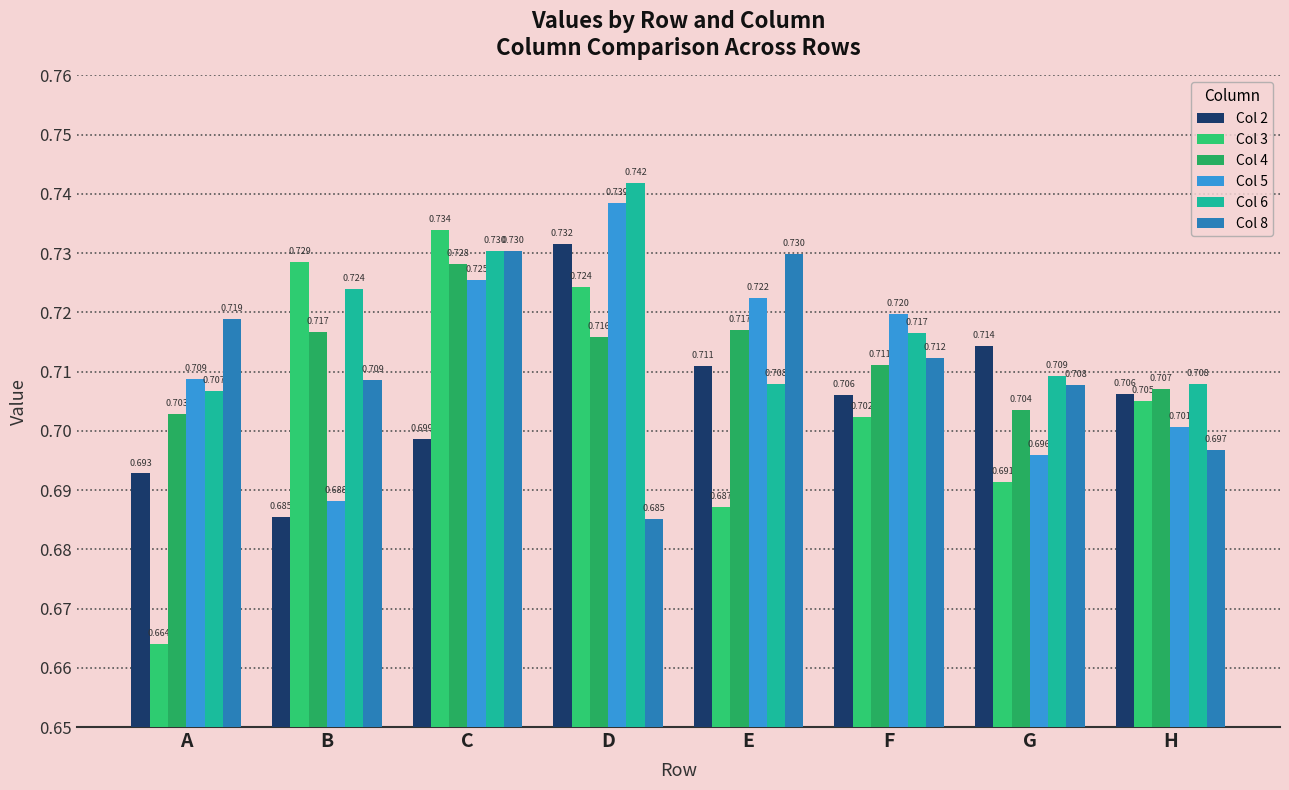

Reading right to left, transcribe all the data shown in this chart.

Col 2: H=0.7	G=0.7	F=0.7	E=0.7	D=0.7	C=0.7	B=0.7	A=0.7
Col 3: H=0.7	G=0.7	F=0.7	E=0.7	D=0.7	C=0.7	B=0.7	A=0.7
Col 4: H=0.7	G=0.7	F=0.7	E=0.7	D=0.7	C=0.7	B=0.7	A=0.7
Col 5: H=0.7	G=0.7	F=0.7	E=0.7	D=0.7	C=0.7	B=0.7	A=0.7
Col 6: H=0.7	G=0.7	F=0.7	E=0.7	D=0.7	C=0.7	B=0.7	A=0.7
Col 8: H=0.7	G=0.7	F=0.7	E=0.7	D=0.7	C=0.7	B=0.7	A=0.7